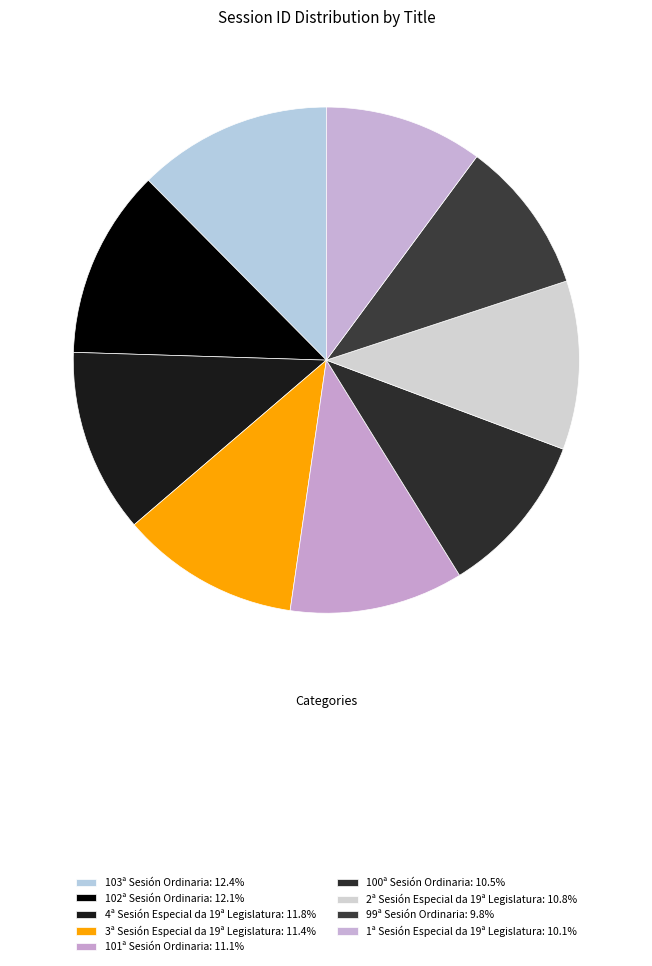

To the nearest percent, what is the difference between the largest and smallest slice percentages?

3%